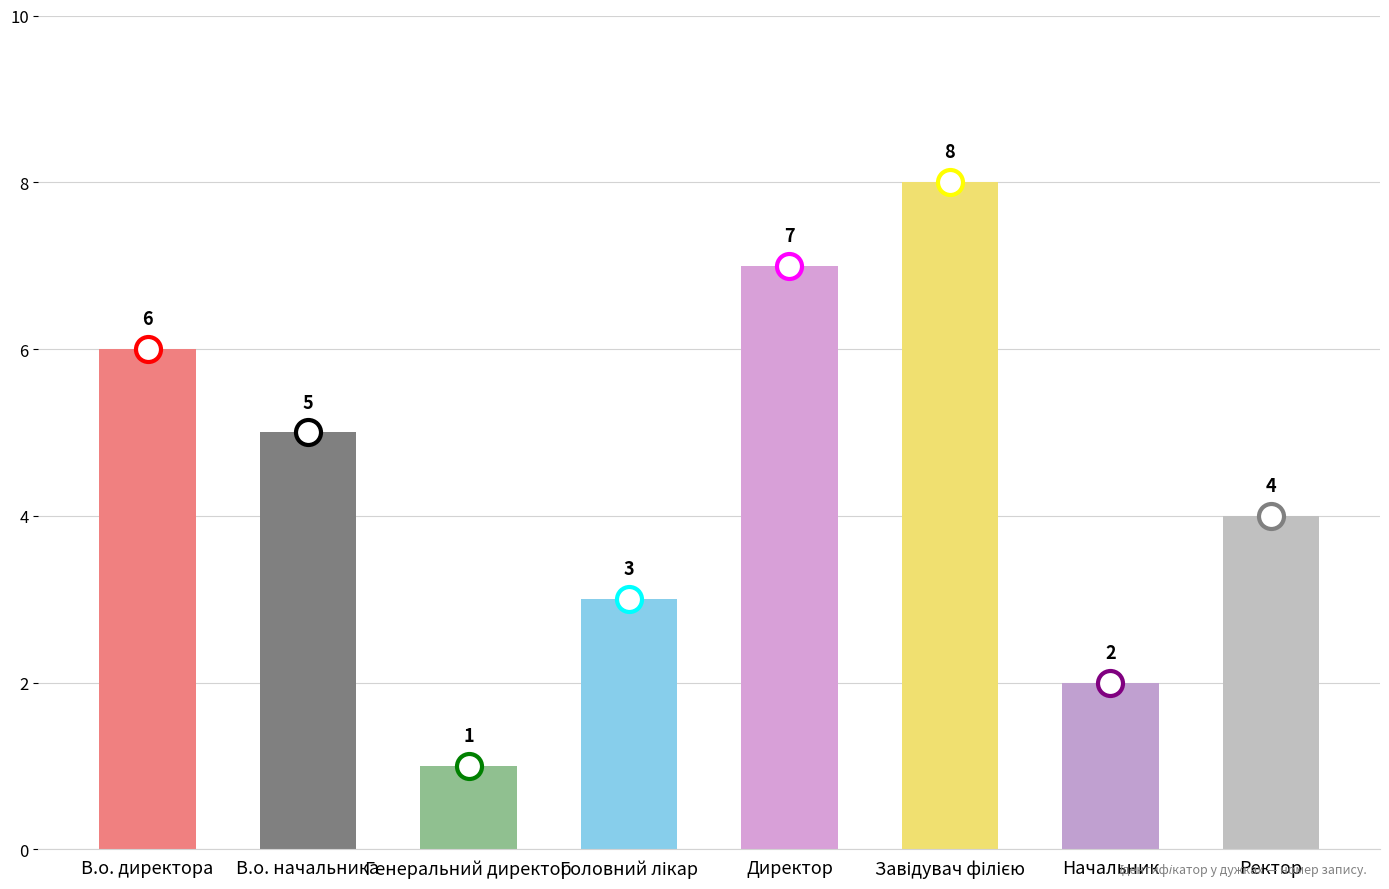

Reading right to left, transcribe all the data shown in this chart.

4	2	8	7	3	1	5	6